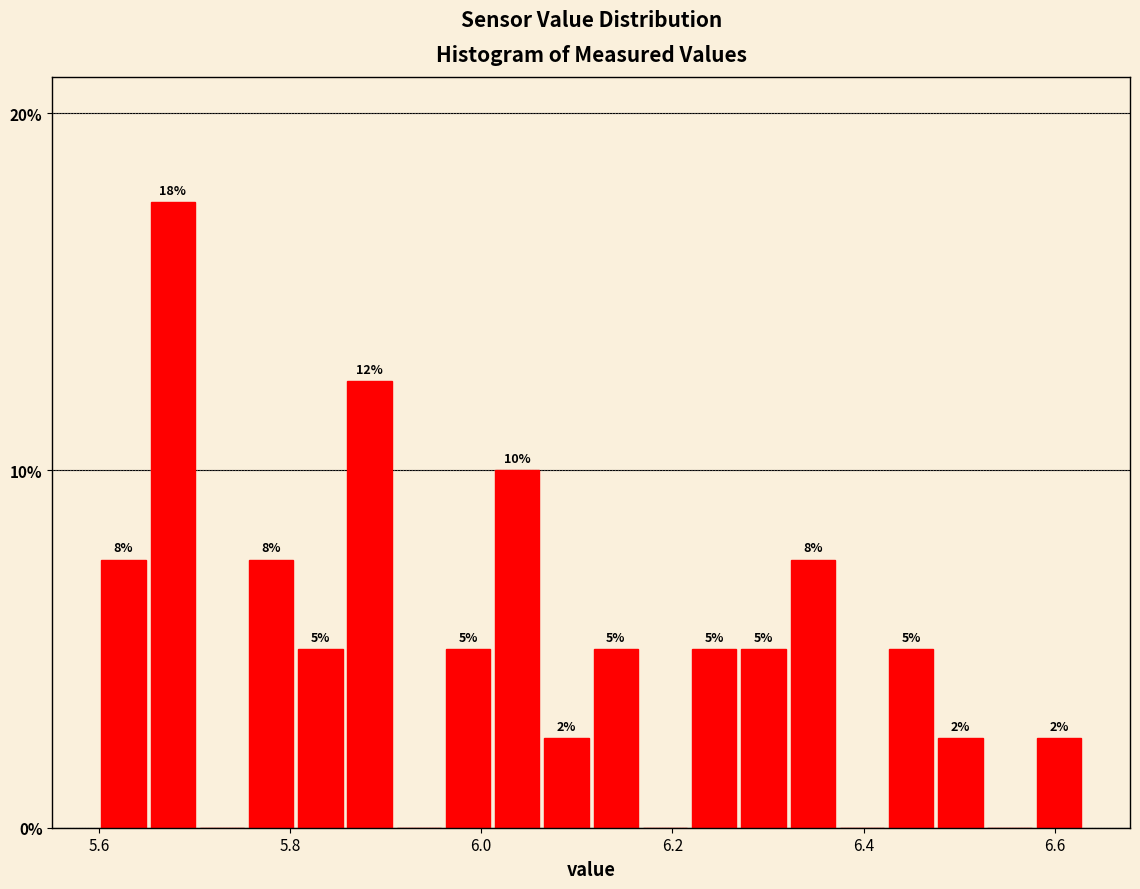

Around what value on the x-axis is the tallest bar? Give the approximate position of its centre, as read against the axis.

5.68